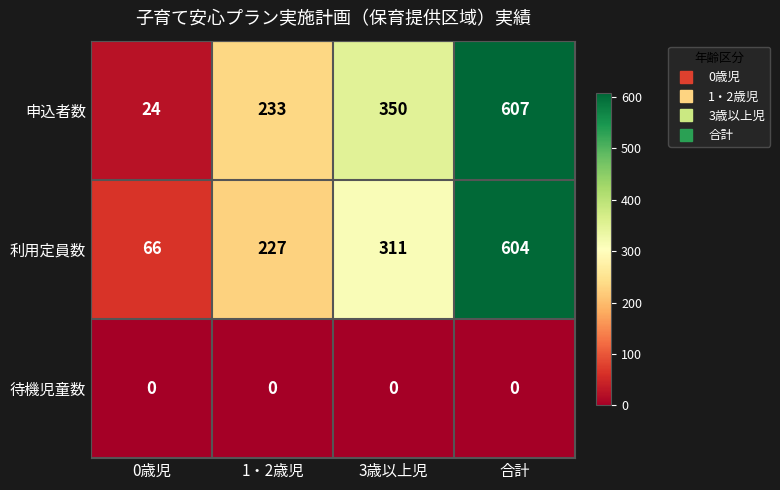

What is the difference between the highest and lowest values at 合計?

607